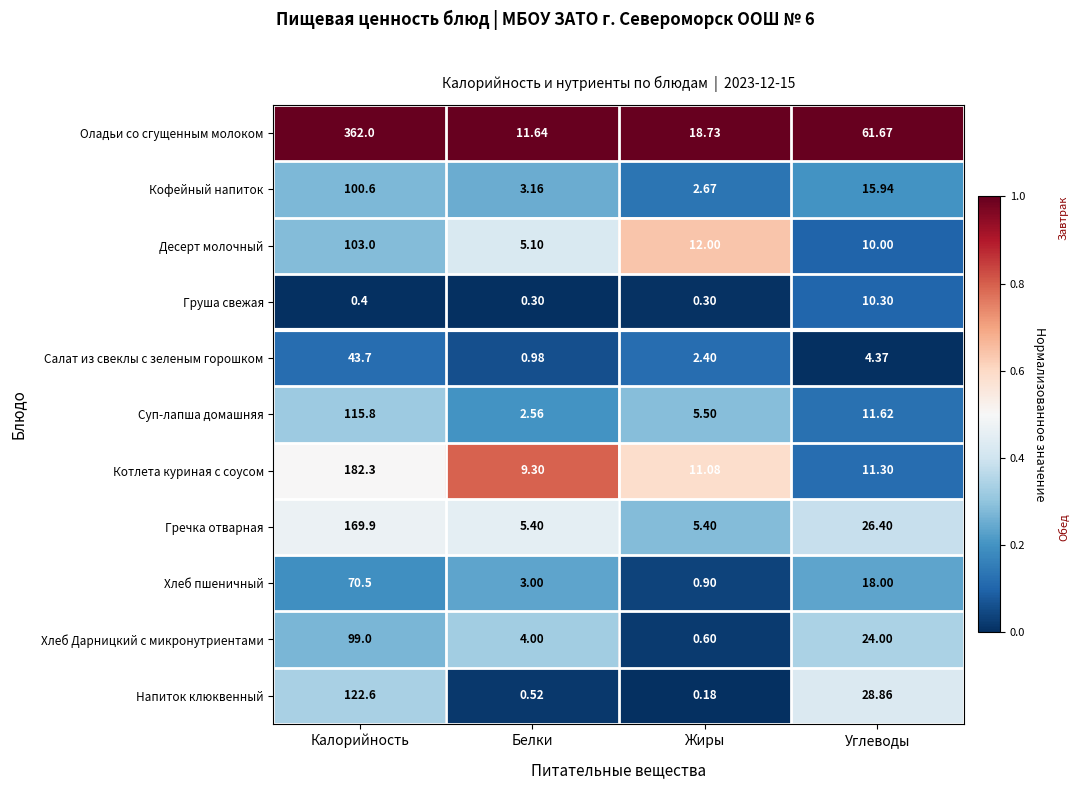

Which series changed the most between Белки and Углеводы?

Оладьи со сгущенным молоком